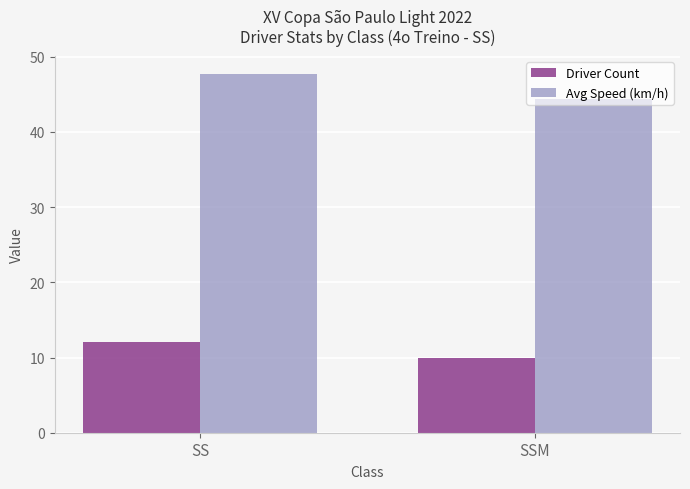

The value of Avg Speed (km/h) at SS is 21.4. True or false?

False